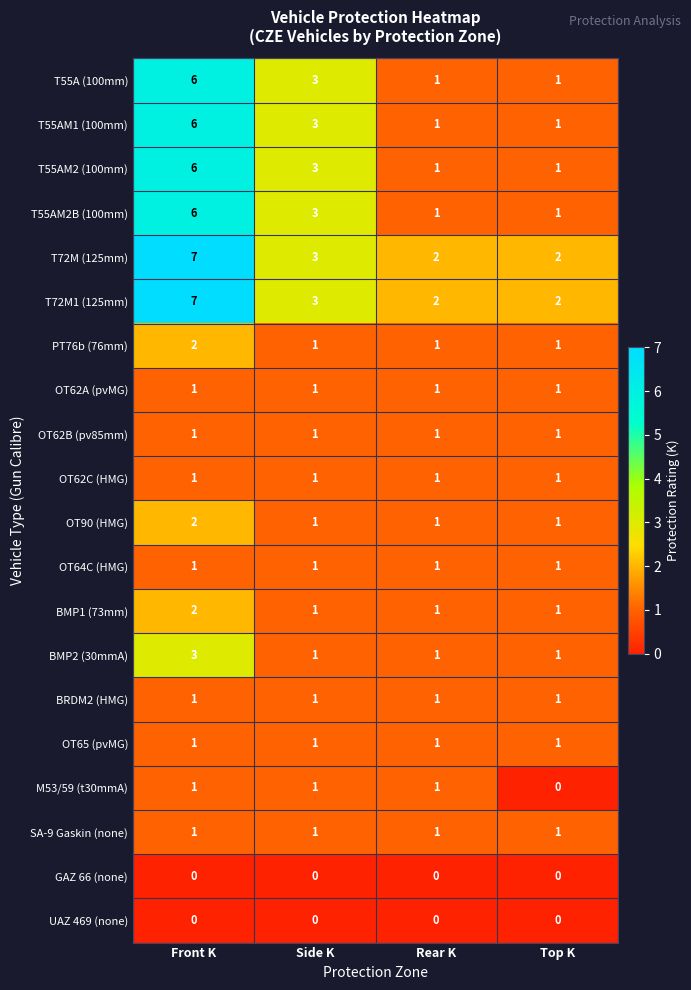

Is it true that T72M (125mm) equals 2 at Top K?

True